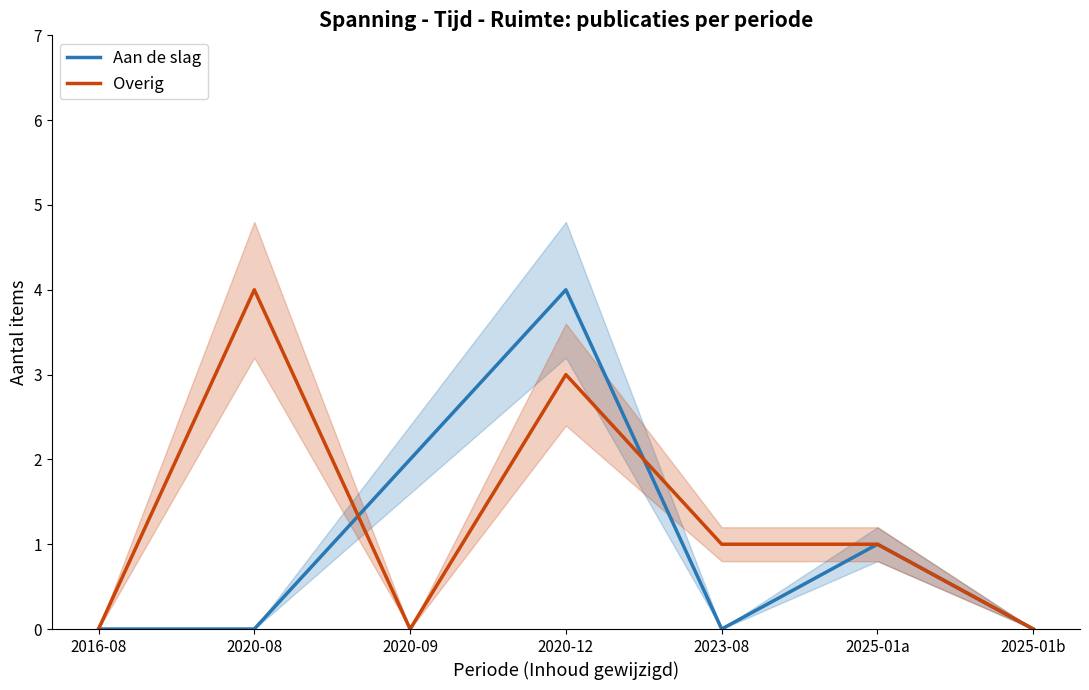

How many data points in Aan de slag are above 0?

3